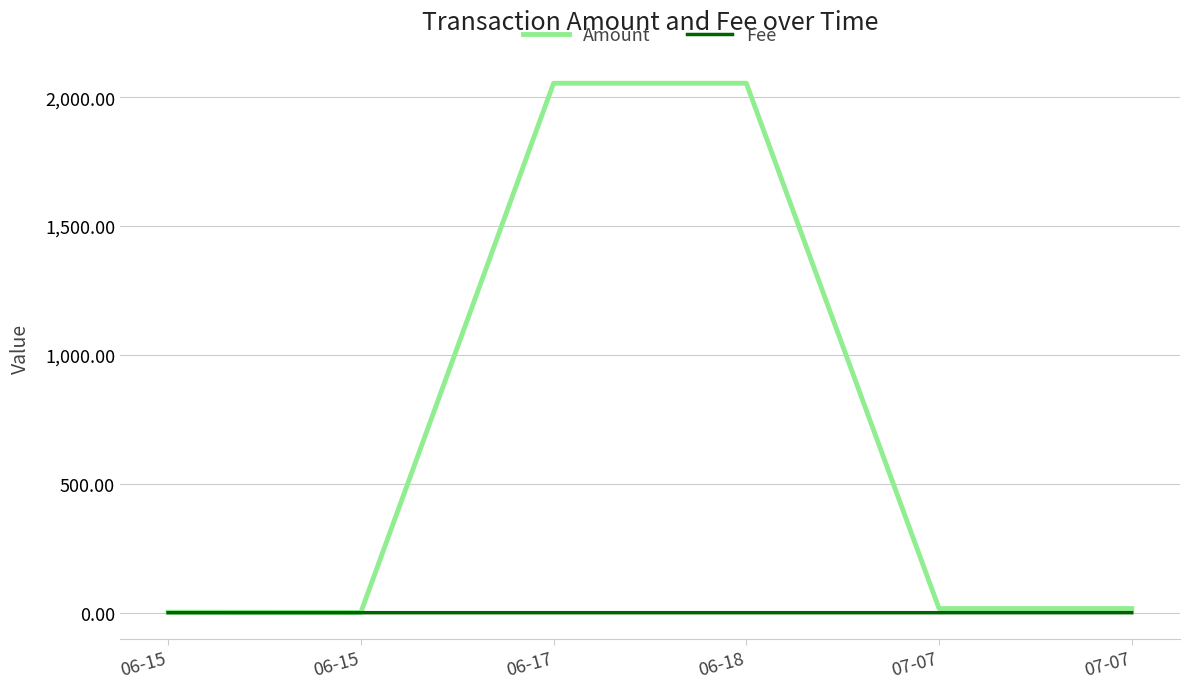

Does the chart have visible grid lines?

Yes